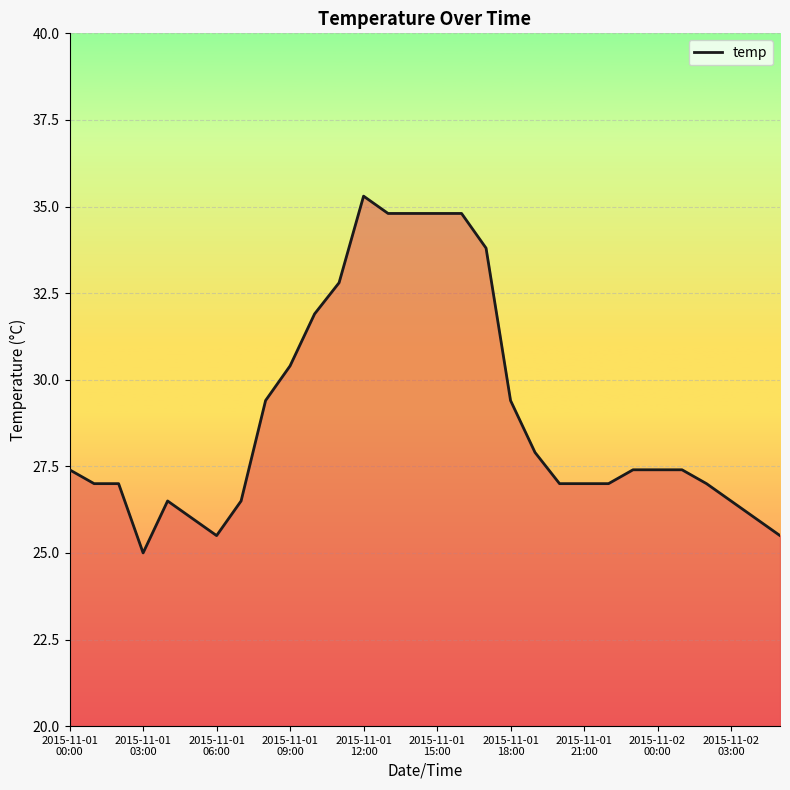

What is the average value?

29.0